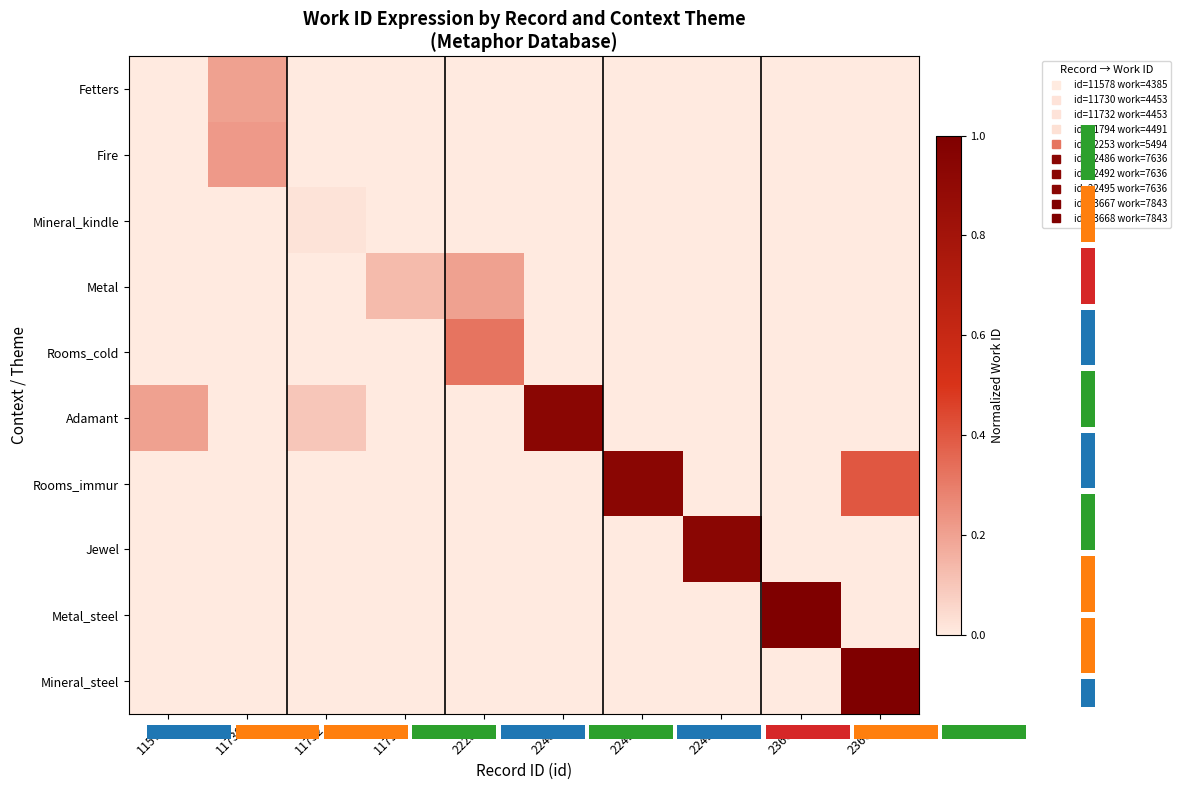

Rank the series at 11732 from highest to lowest value.

Adamant, Mineral_kindle, Fetters, Fire, Metal, Rooms_cold, Rooms_immur, Jewel, Metal_steel, Mineral_steel